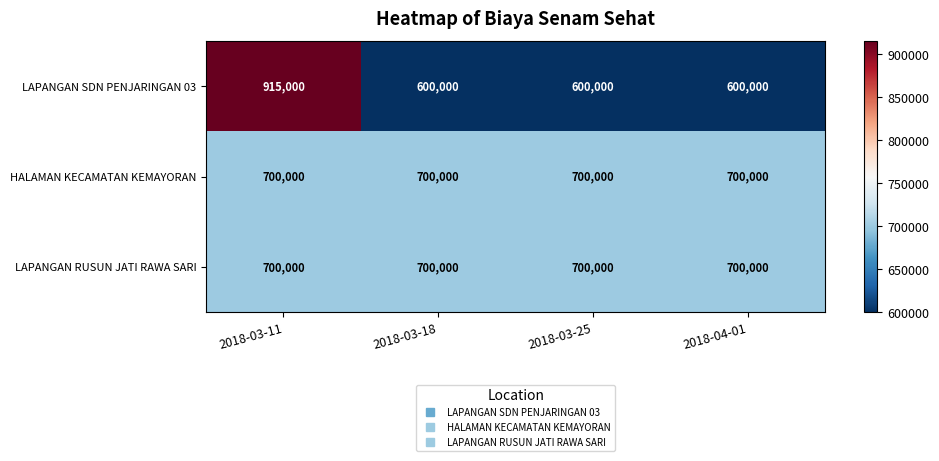

What is the highest value of the LAPANGAN RUSUN JATI RAWA SARI series?

700000